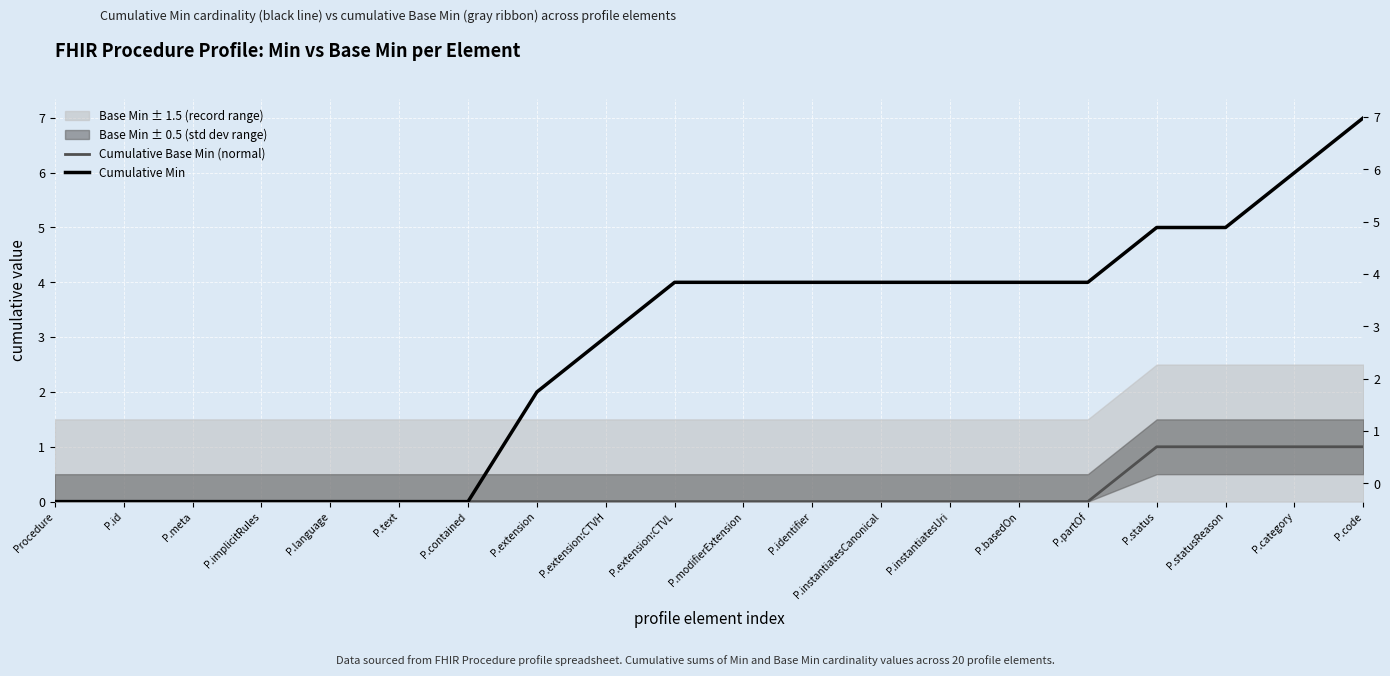

Rank the series at P.basedOn from highest to lowest value.

Cumulative Min, Cumulative Base Min (normal)